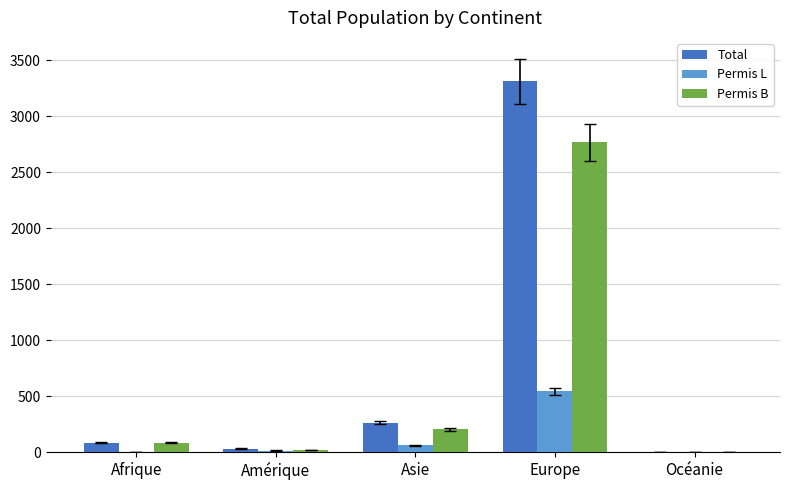

At which label does Permis B reach its peak?

Europe